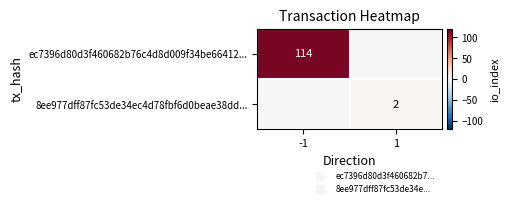

What is the sum of the ec7396d80d3f460682b76c4d8d009f34be66412... values at -1 and 1?

114